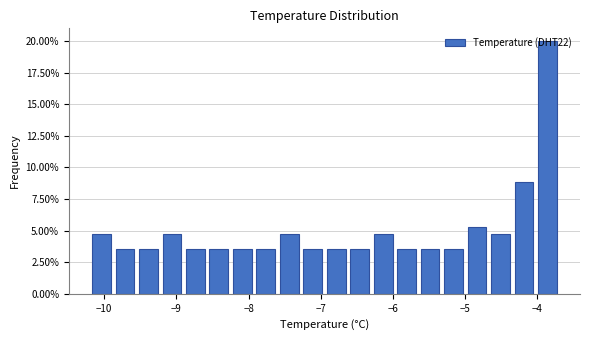

Read against the x-axis, roughly where is the centre of the tallest bar?

-3.9